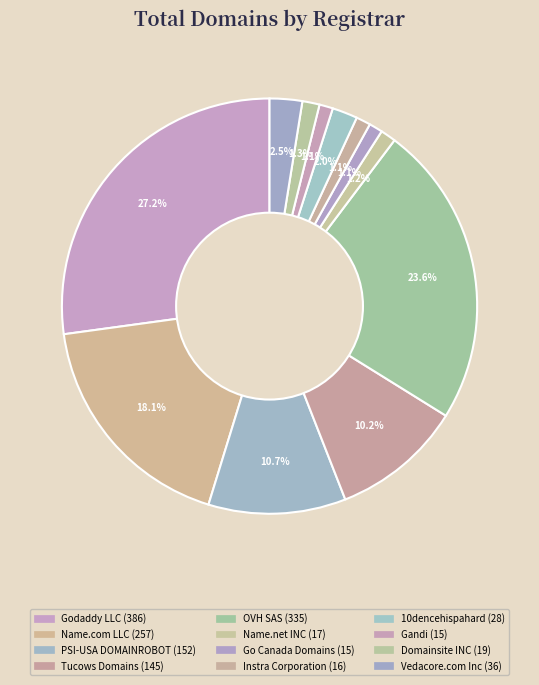

How many segments does this pie chart have?

12